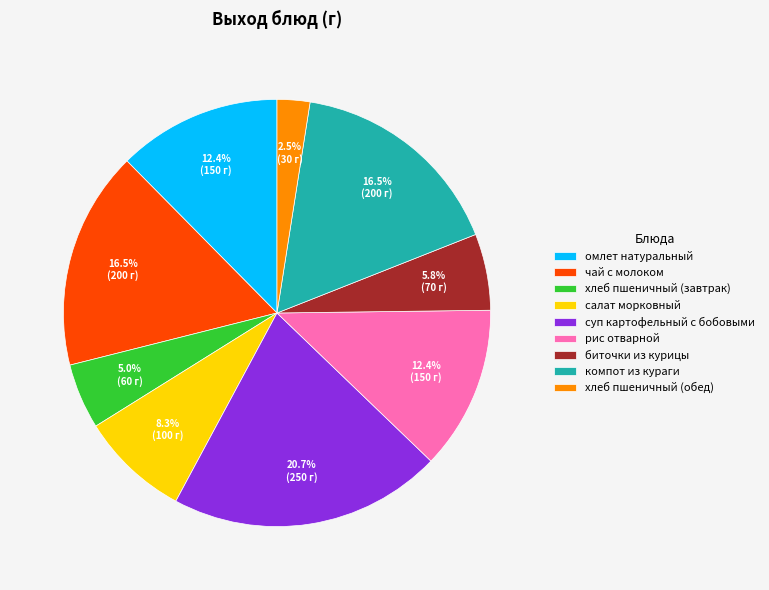

What portion of the pie excludes омлет натуральный?

87.6%